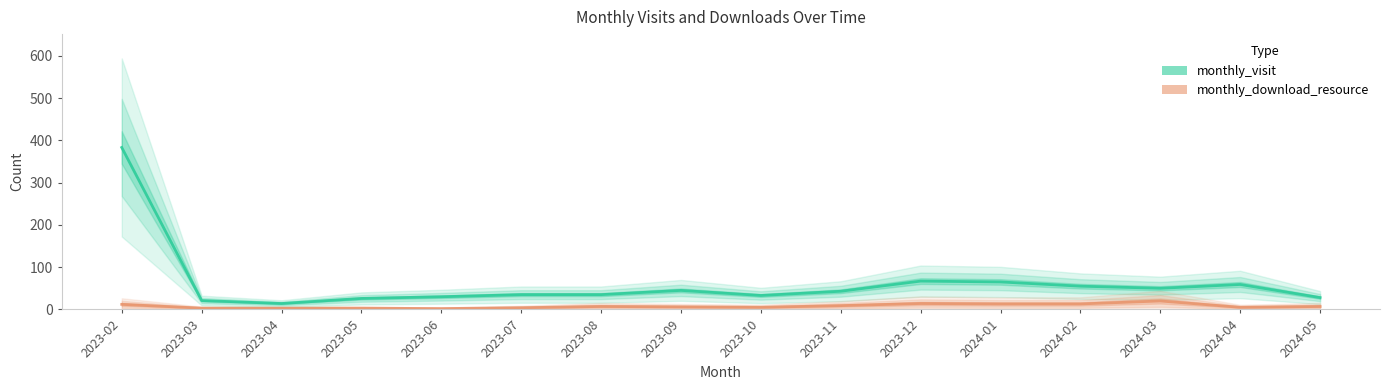

What is the minimum value shown in the chart?

2